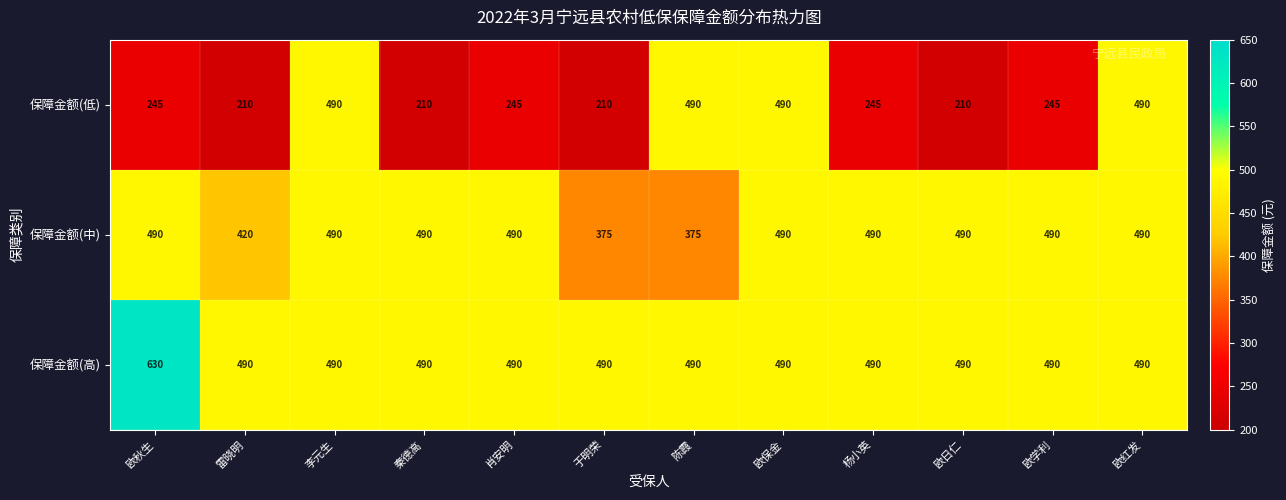

Count the number of data series in this chart.

3